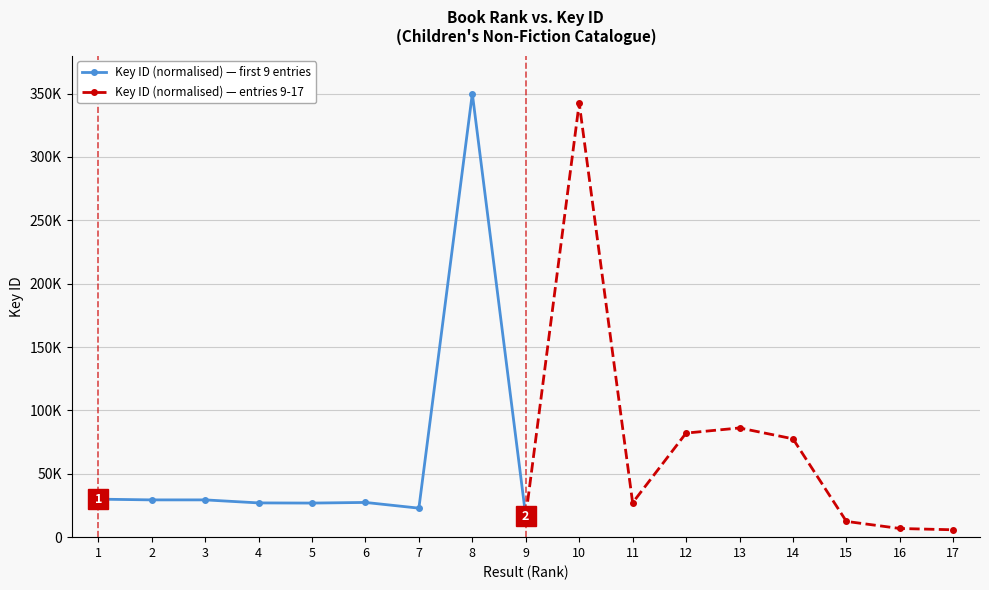

What is the difference between the Key ID (normalised) — entries 9-17 values at 11 and 13?

59036.4